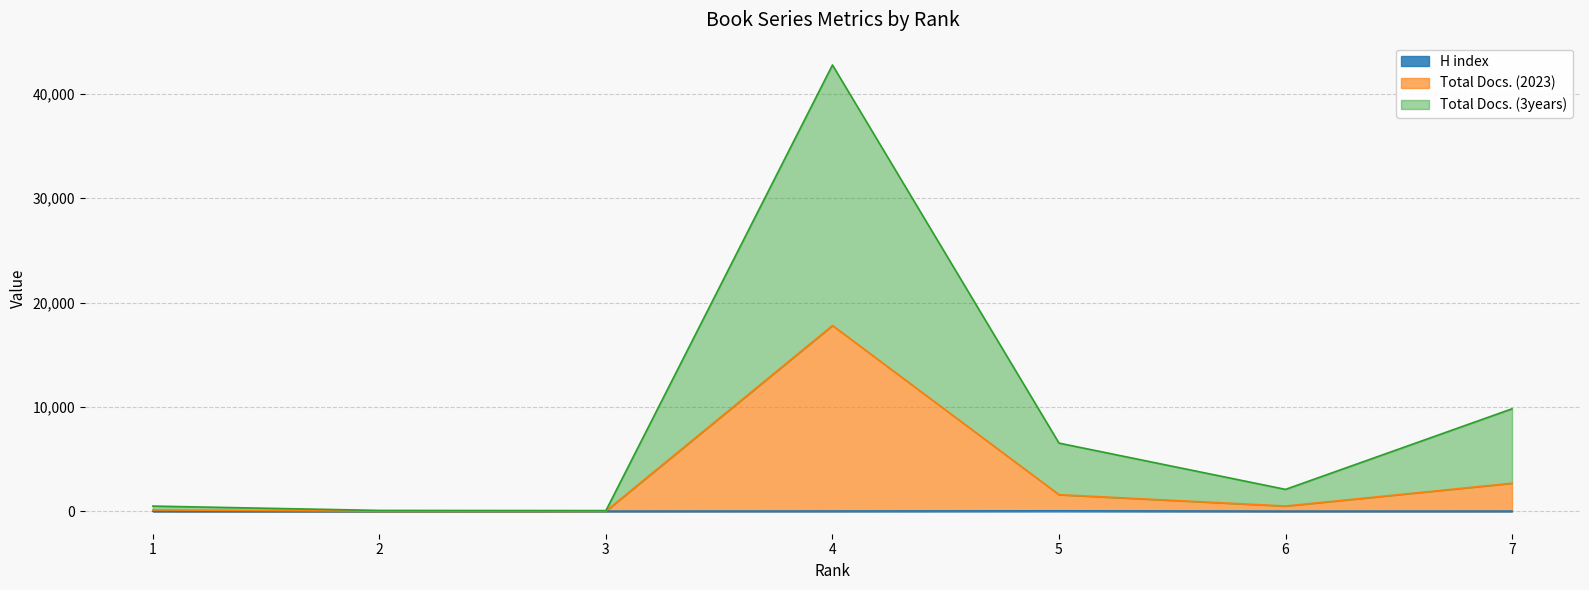

How many lines are shown in the chart?

3